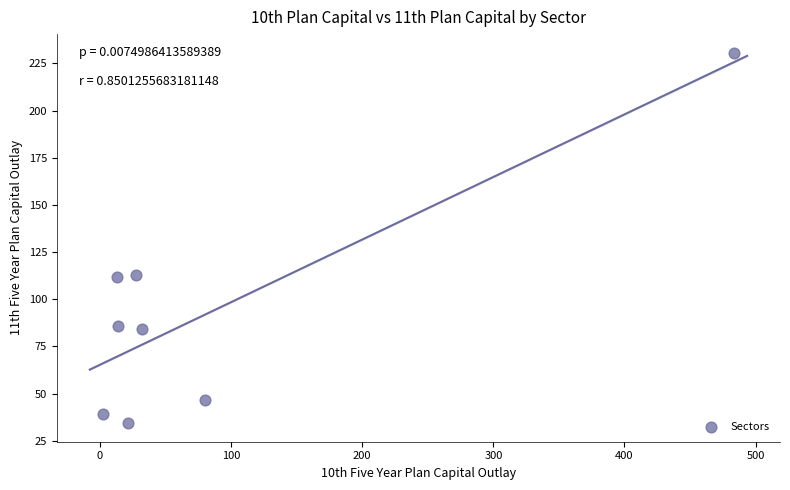

What is the average Y value?

93.2